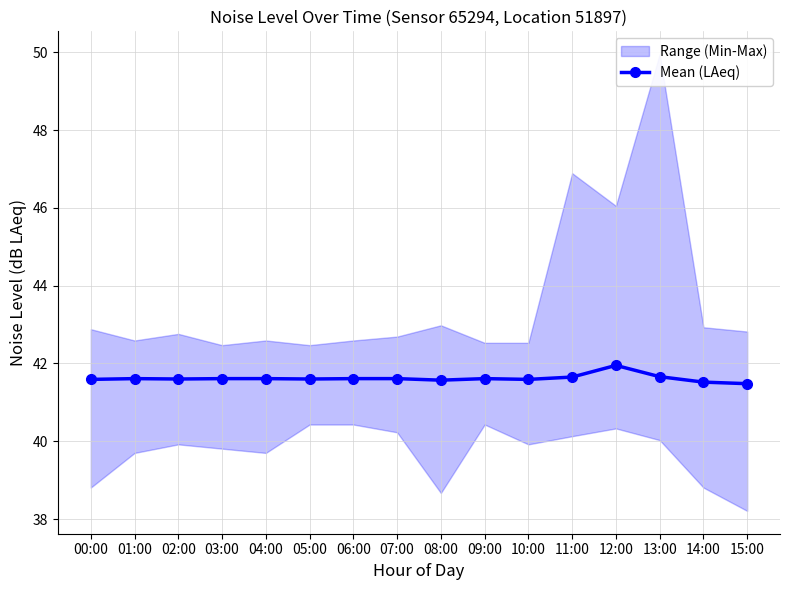

Reading left to right, what are all the values shown in this chart?

41.6	41.6	41.6	41.6	41.6	41.6	41.6	41.6	41.6	41.6	41.6	41.6	42.0	41.7	41.5	41.5